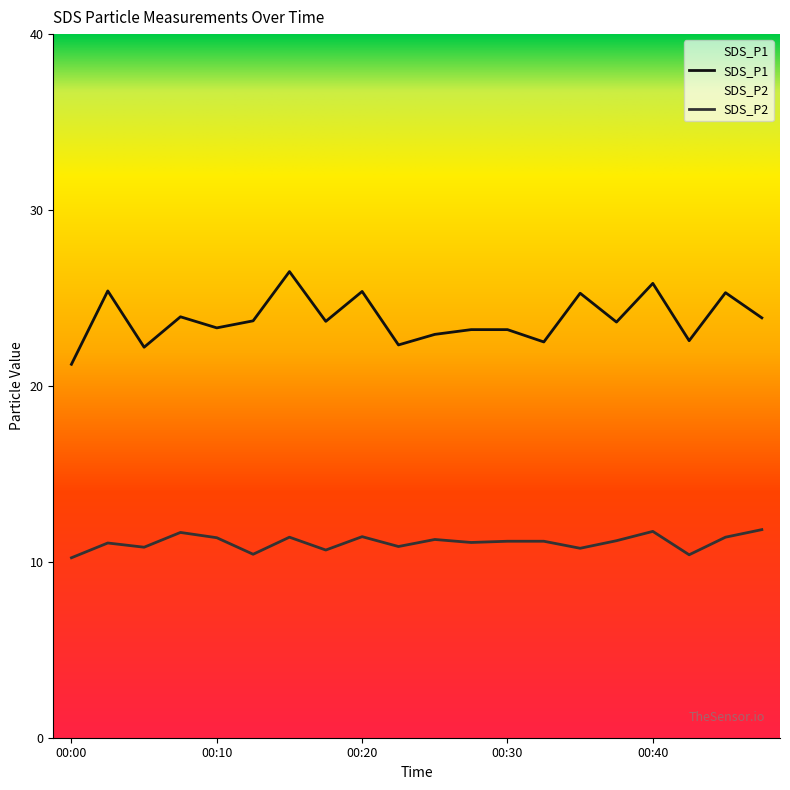

Where is the first local maximum for SDS_P1?

00:02